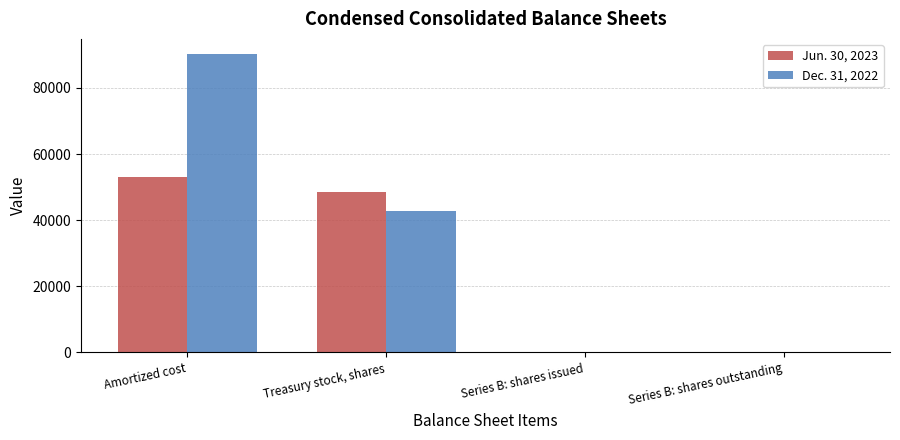

What is the difference between the Dec. 31, 2022 values at Series B: shares outstanding and Amortized cost?

90320